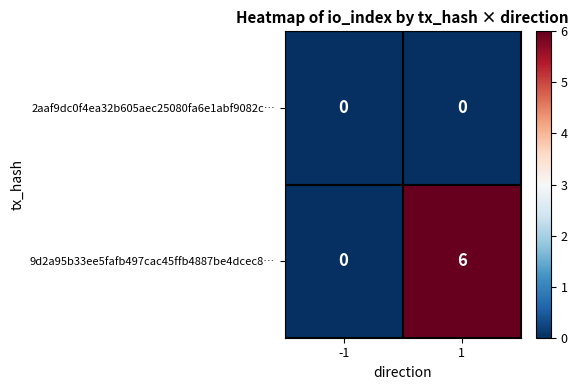

What is the greatest value displayed?

6